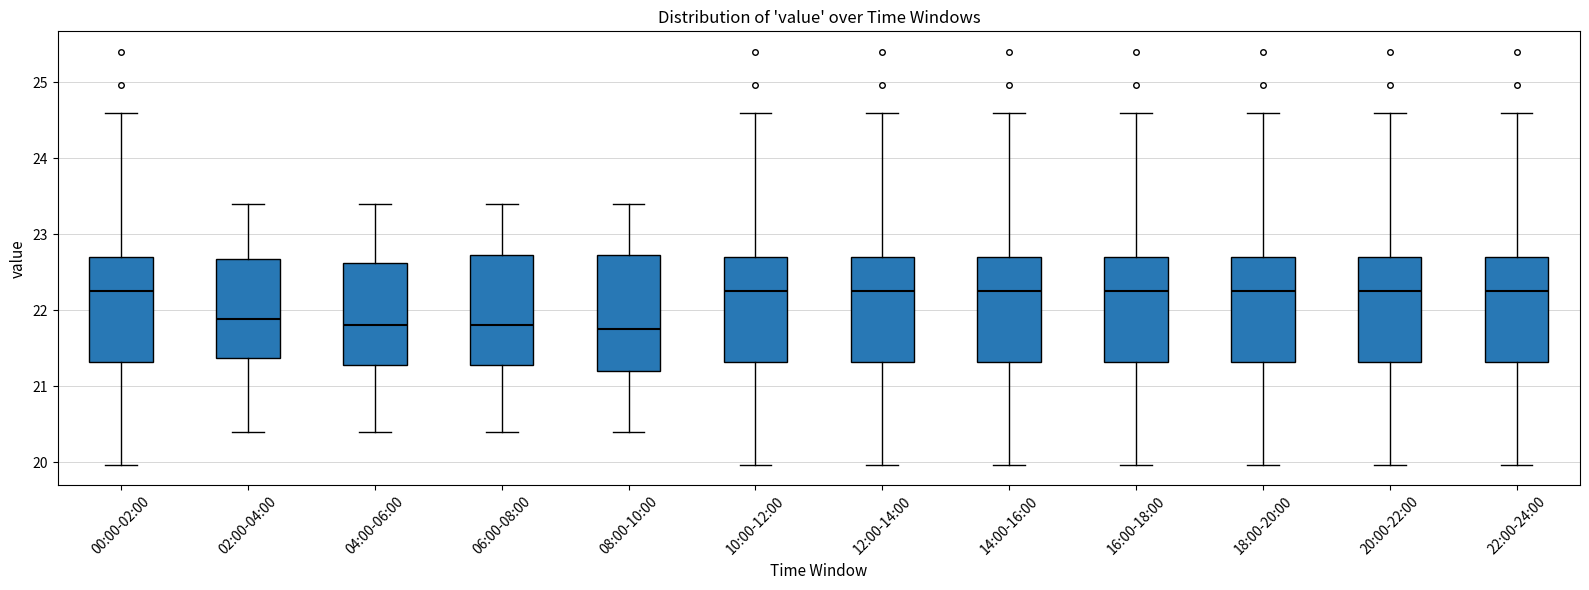

Where does the upper whisker of the box for 12:00-14:00 end on the y-axis? The values are not printed on the chart, so give them approximately, as read against the axis.

24.6